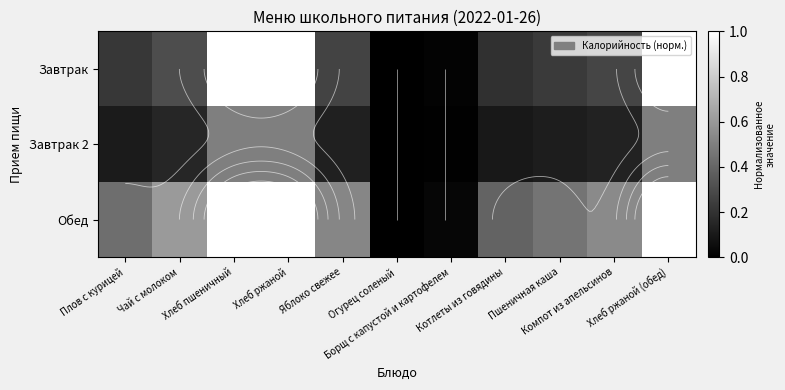

Which series has the largest range (max minus min)?

Обед